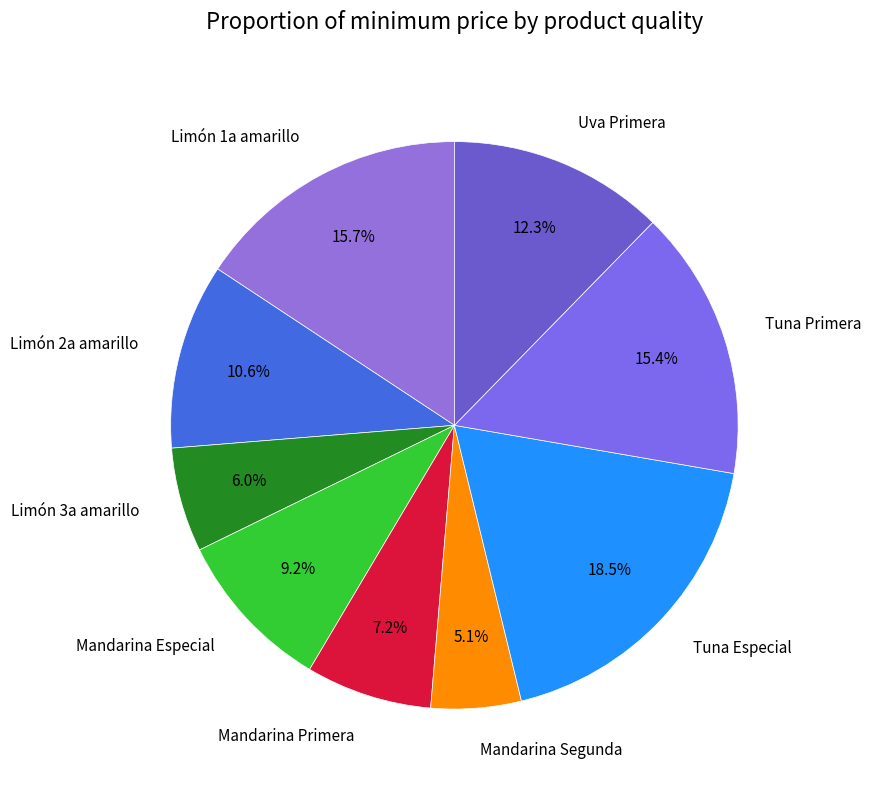

Which category has the biggest portion of the pie?

Tuna Especial